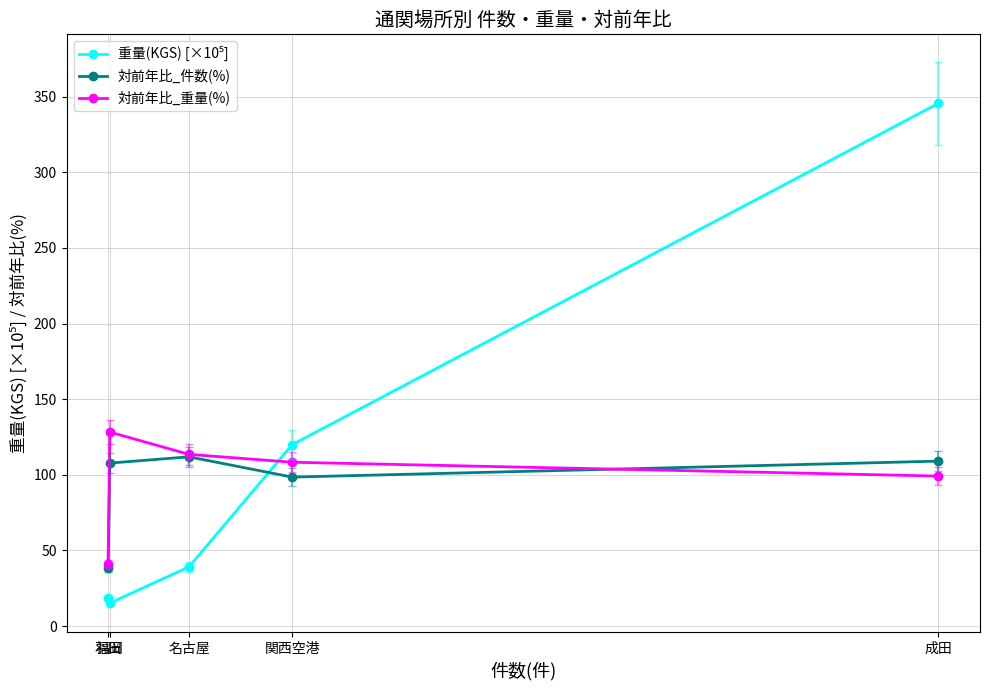

What is the lowest value of the 対前年比_重量(%) series?

41.0